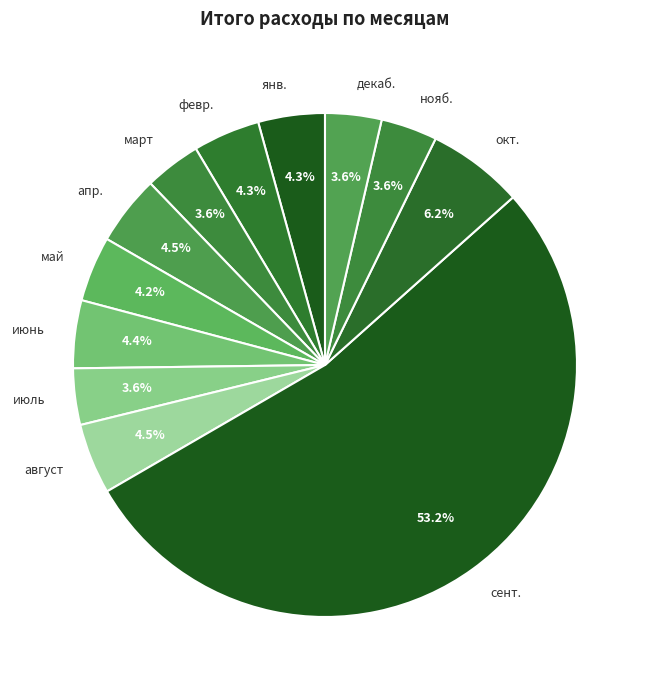

The окт. slice represents 13% of the pie. True or false?

False